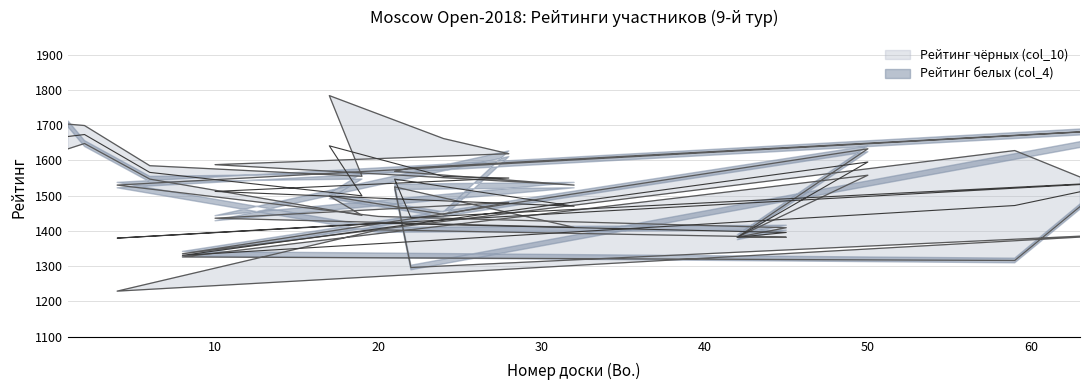

How many interior local valleys does the Рейтинг чёрных (col_10) series have?

5